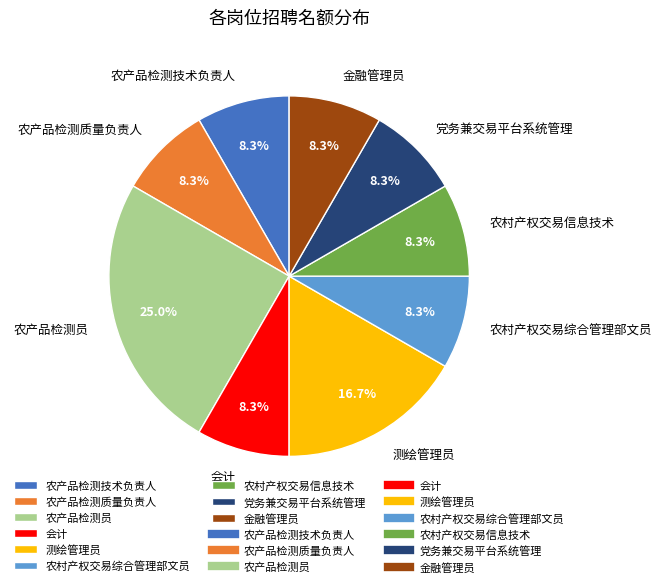

To the nearest percent, what percentage of the pie is 农村产权交易综合管理部文员?

8%